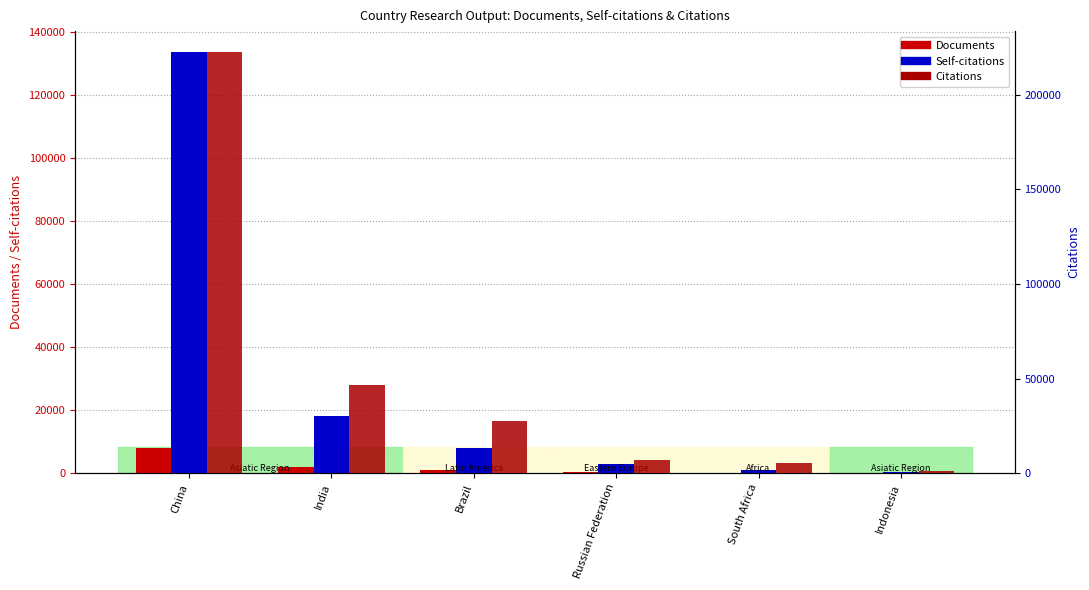

Between Indonesia and China, which is larger?

China